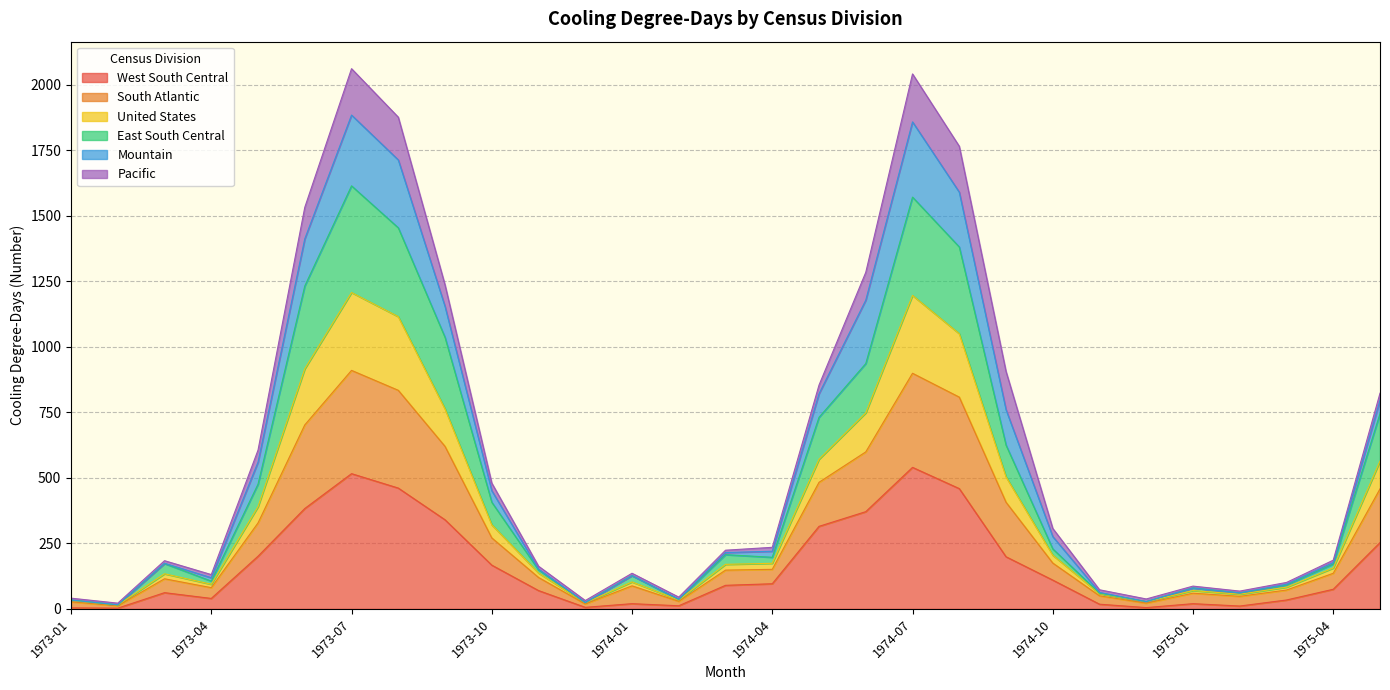

What is the maximum value for West South Central?

540